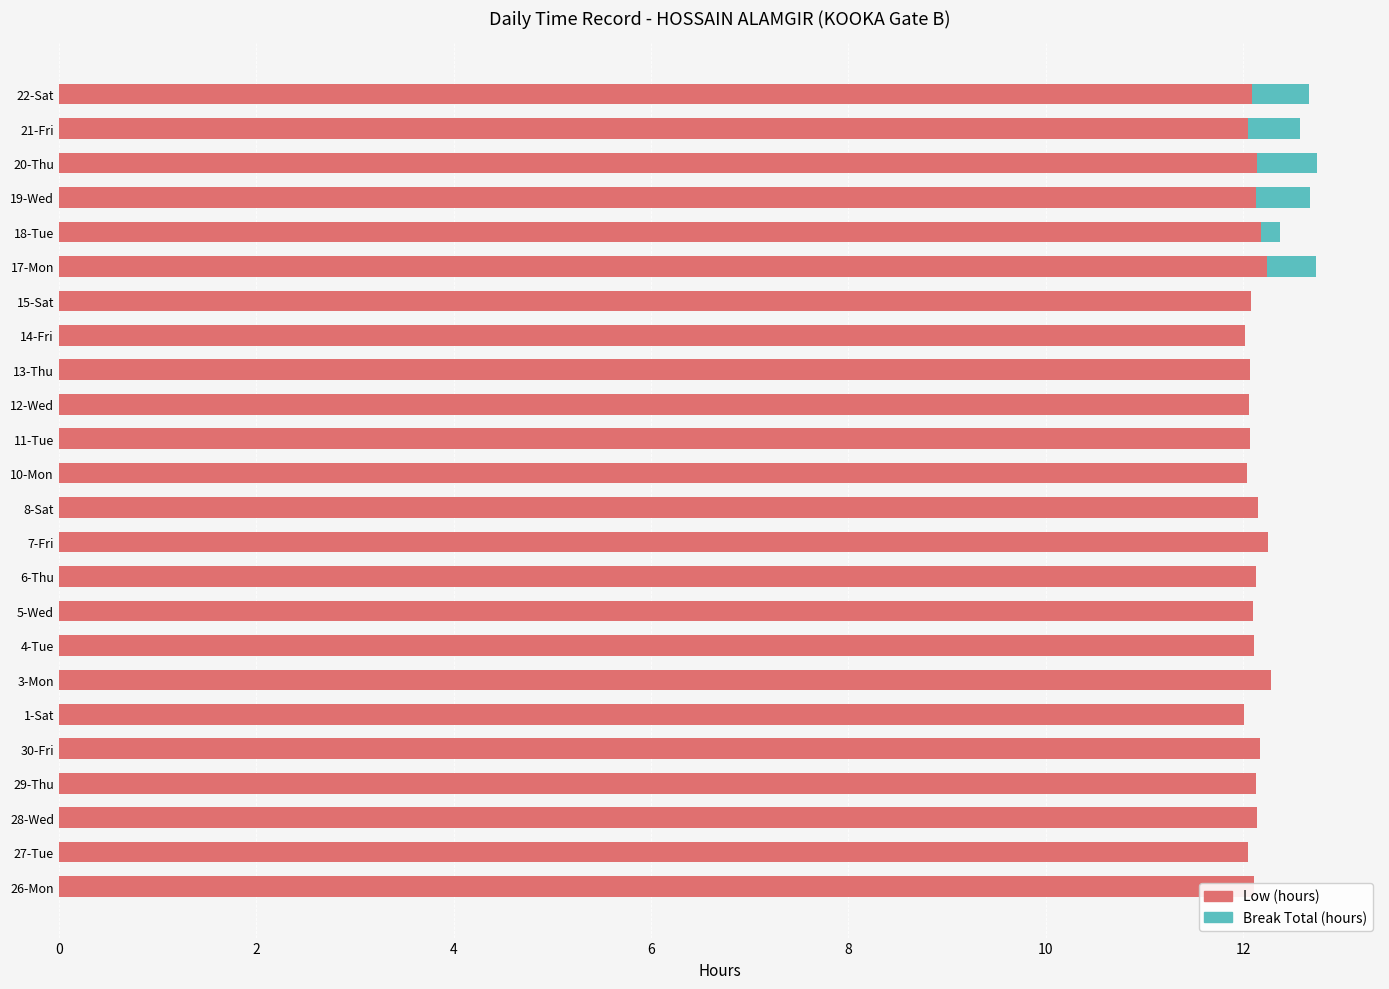

What is the difference between the second highest and second lowest values in the Low (hours) series?

0.2